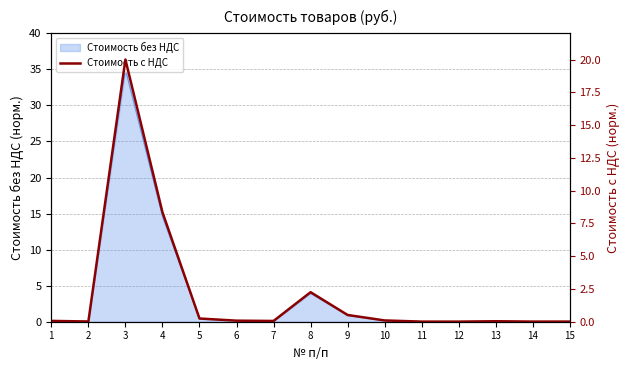

True or false: Стоимость без НДС has a value of 0.0 at 11.

True